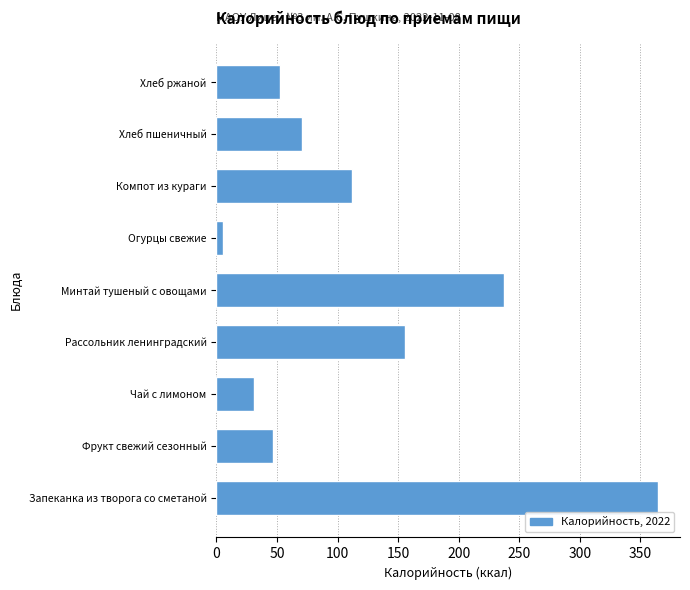

Reading bottom to top, what are all the values shown in this chart?

Запеканка из творога со сметаной=364.6	Фрукт свежий сезонный=47.0	Чай с лимоном=30.8	Рассольник ленинградский=155.5	Минтай тушеный с овощами=237.6	Огурцы свежие=5.6	Компот из кураги=112.4	Хлеб пшеничный=70.5	Хлеб ржаной=52.2